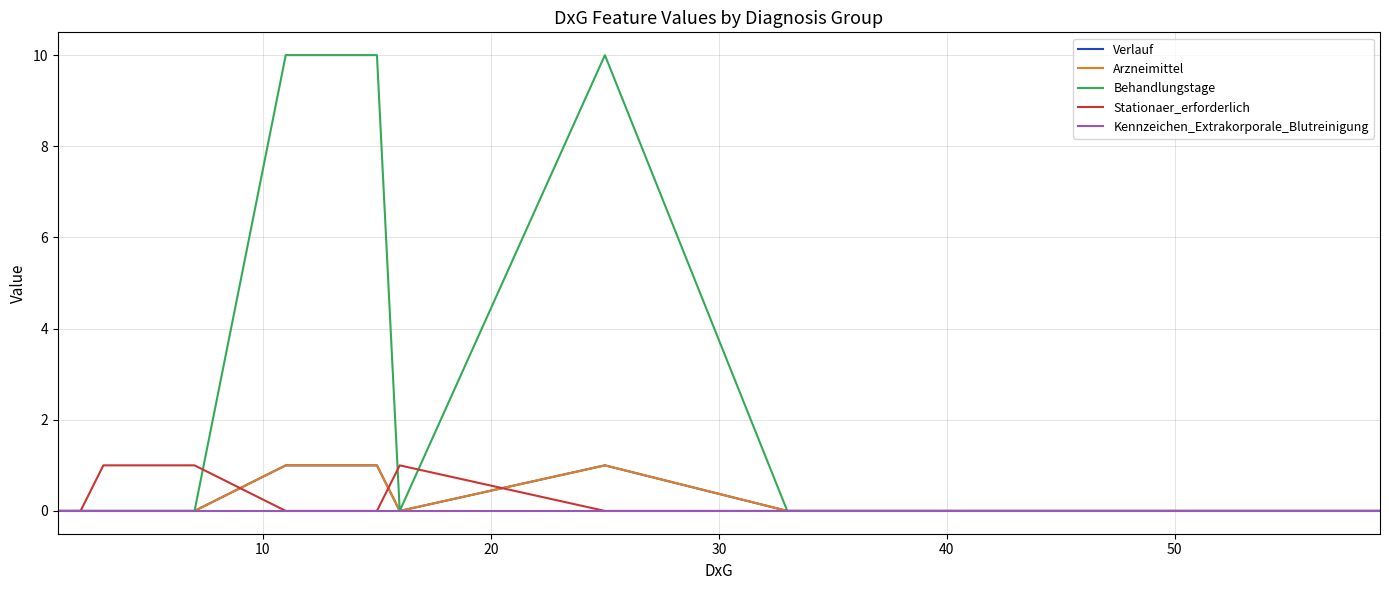

Does the chart have visible grid lines?

Yes